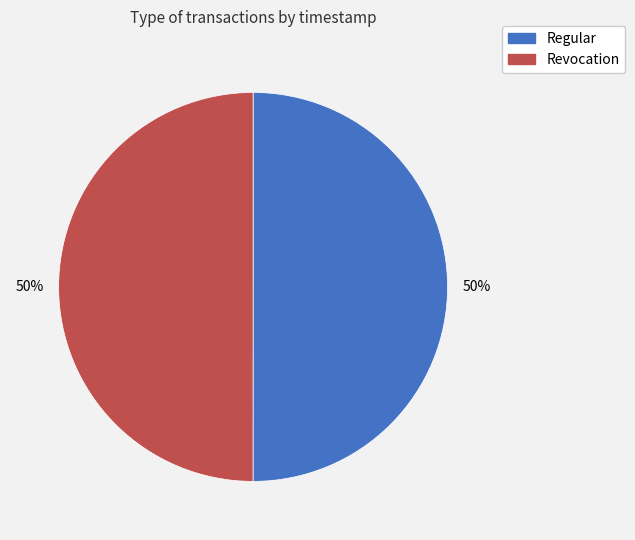

Combined, do Regular and Revocation account for over 50%?

Yes